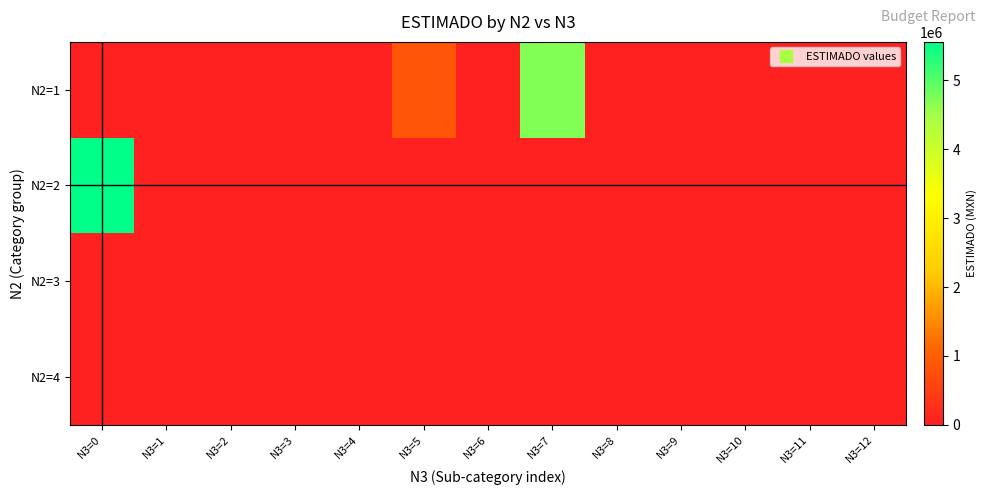

Which series has the largest total across all categories?

N2=1